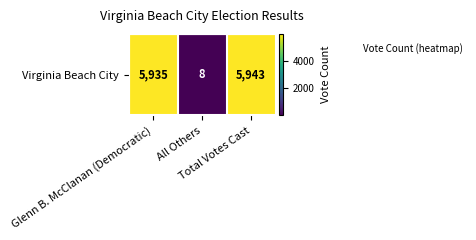

What is the change in value from Glenn B. McClanan (Democratic) to Total Votes Cast?

+8